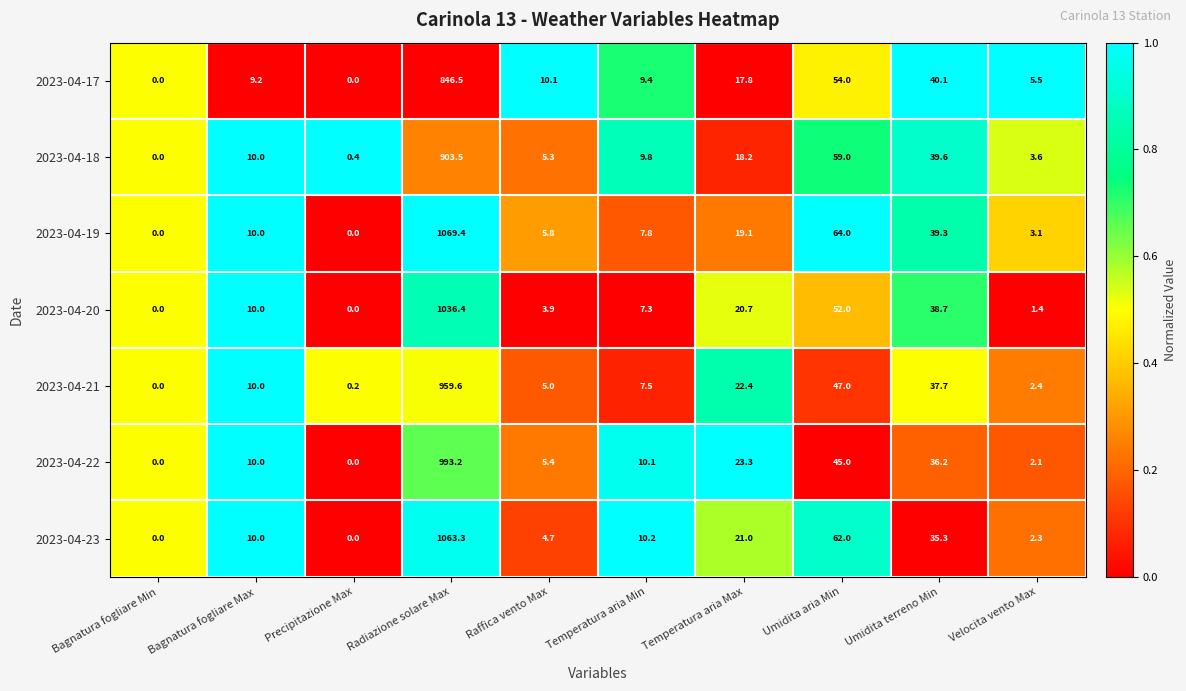

What is the maximum value for 2023-04-18?

903.5